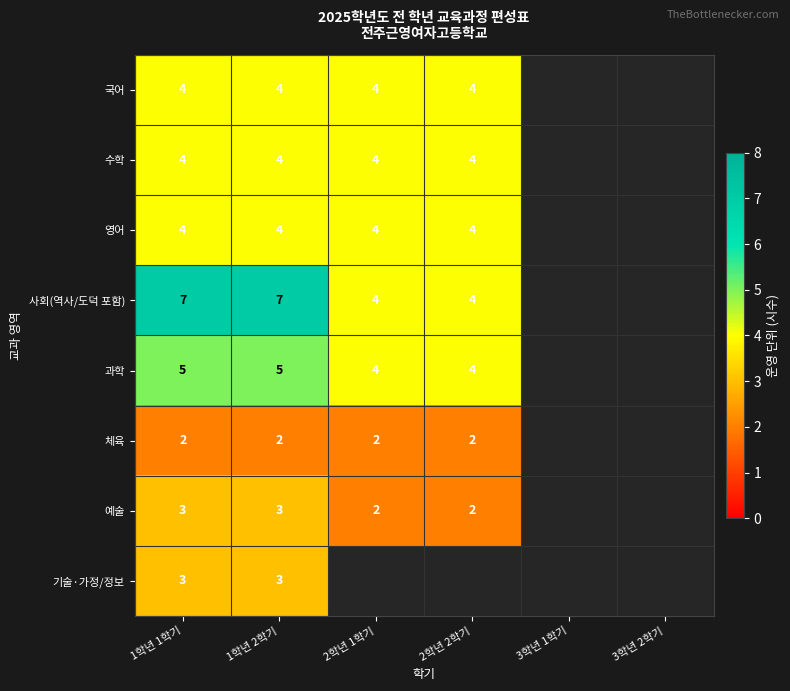

Is it true that 사회(역사/도덕 포함) equals 7 at 2학년 2학기?

False